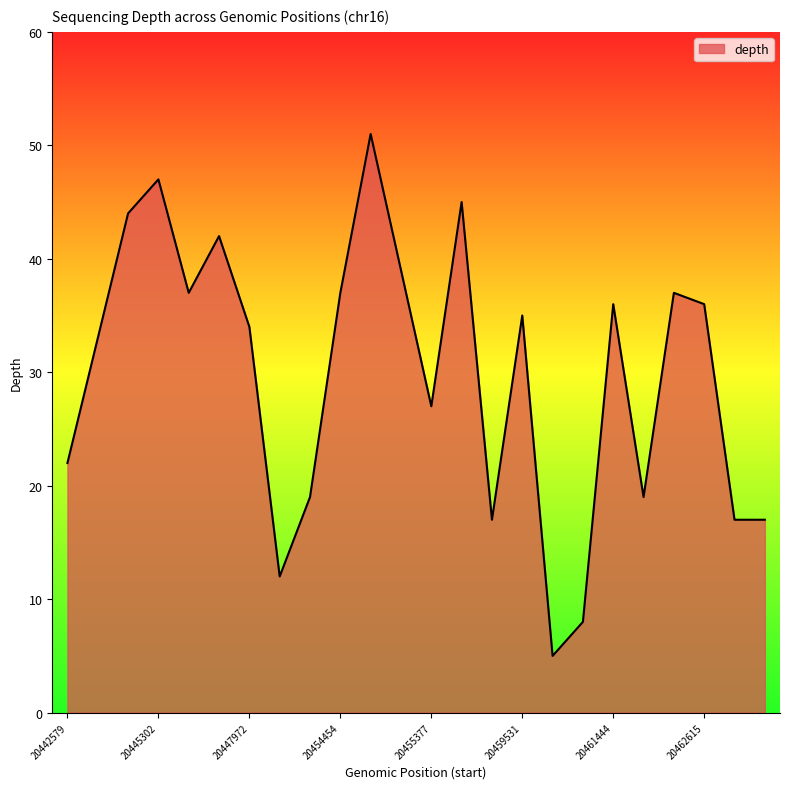

What is the smallest value displayed?

5